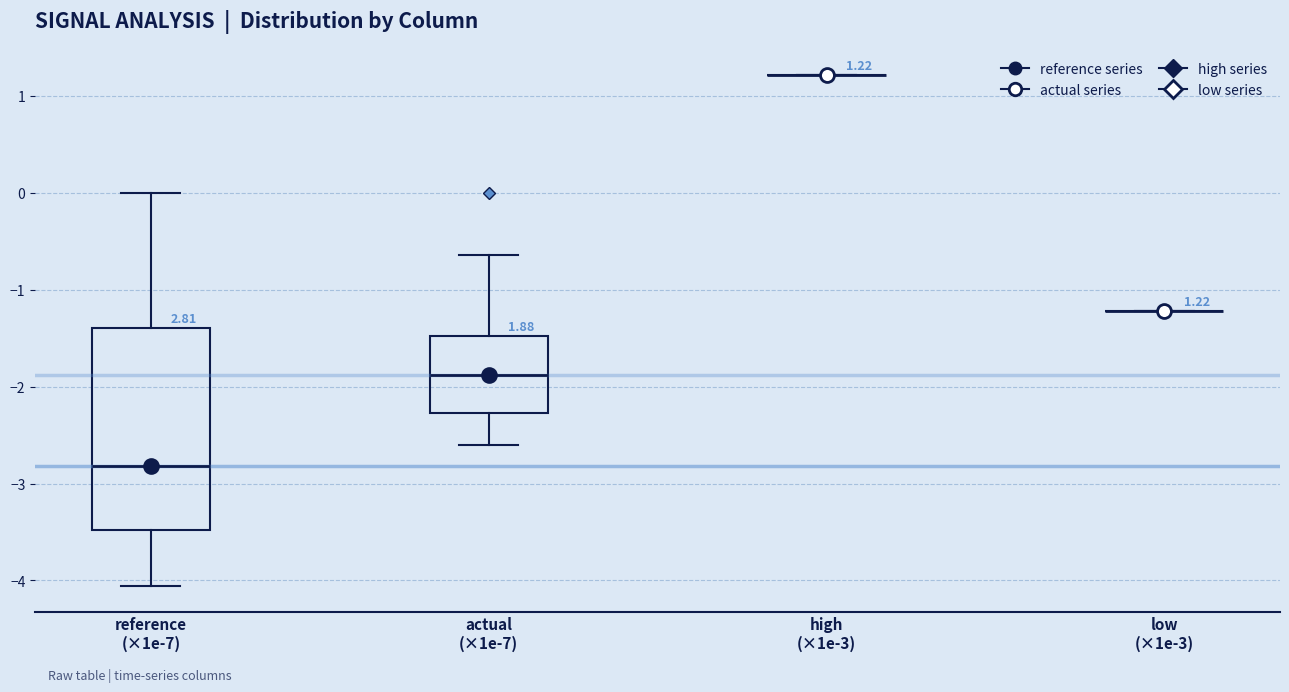

Comparing the boxes themselves (not the whiskers), which one is the tallest?

reference (×1e-7)